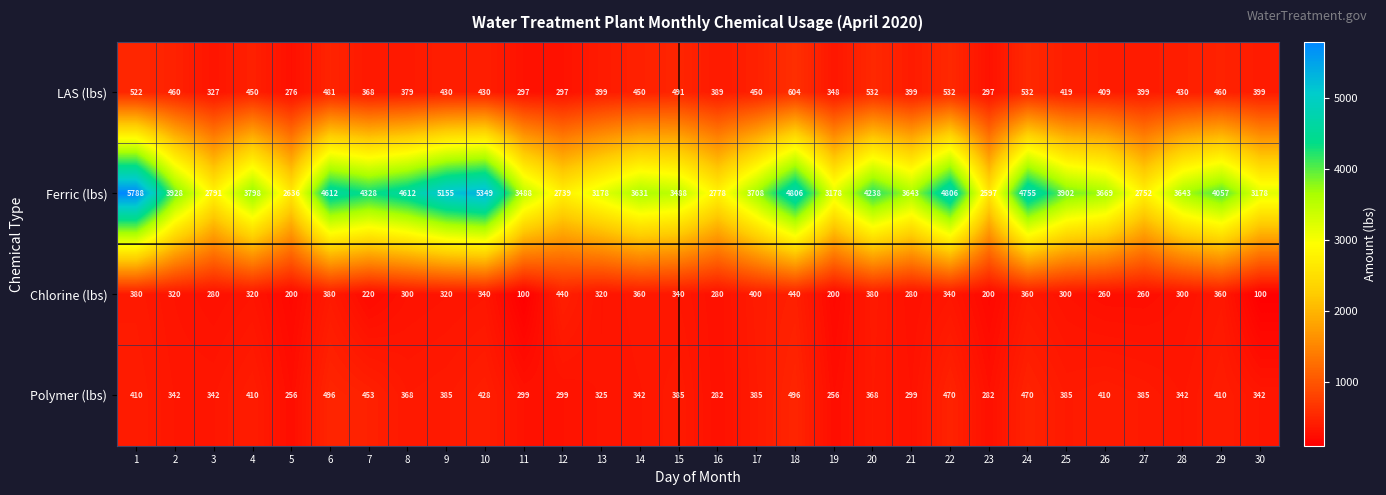

At which category does the chart reach its peak across all series?

1